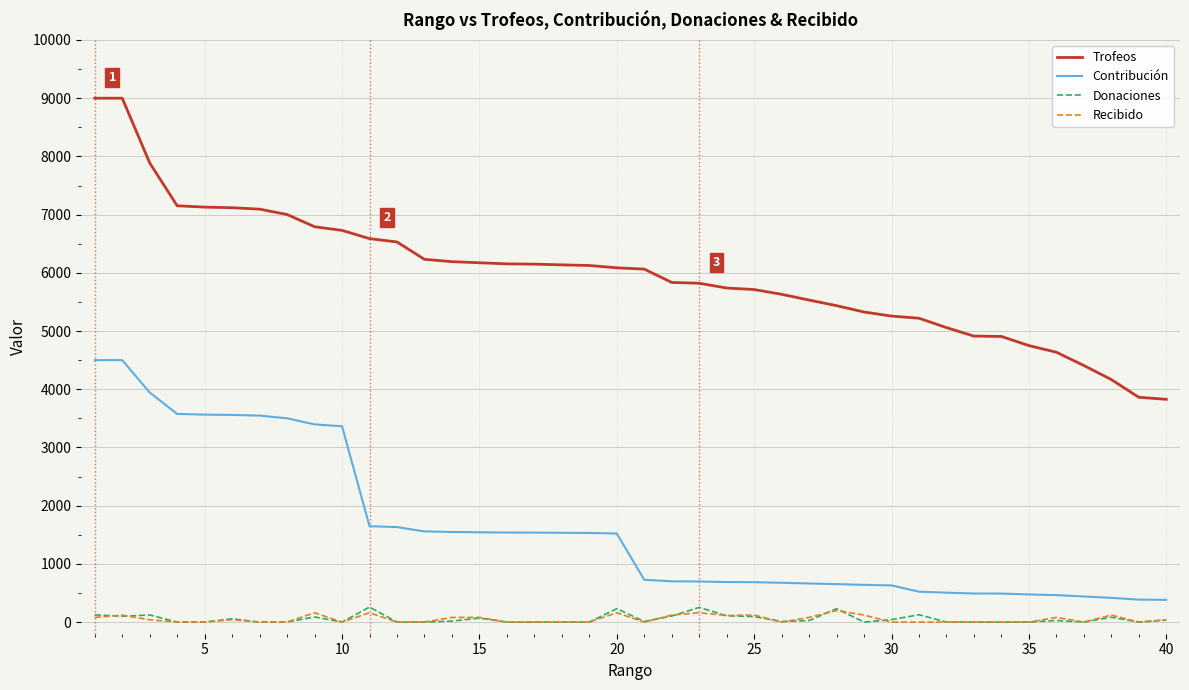

What are all the series names shown in the legend?

Trofeos, Contribución, Donaciones, Recibido